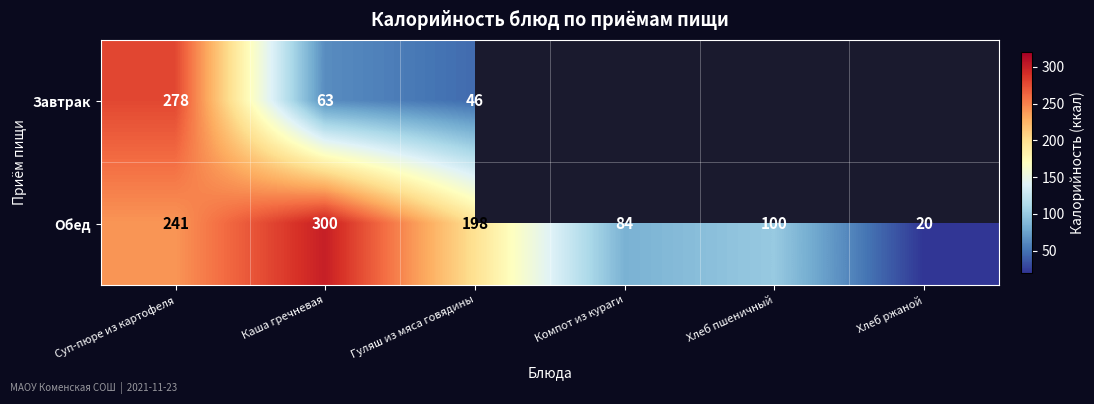

What is the approximate value of Обед at Хлеб пшеничный, to the nearest 5?

100